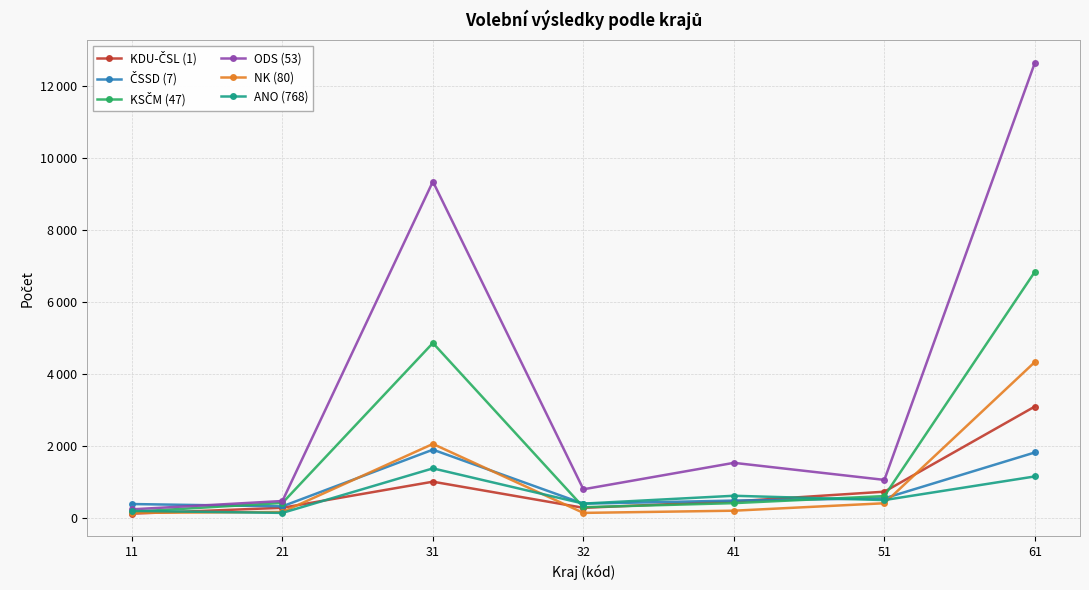

Which has a higher value, 11 or 61?

61